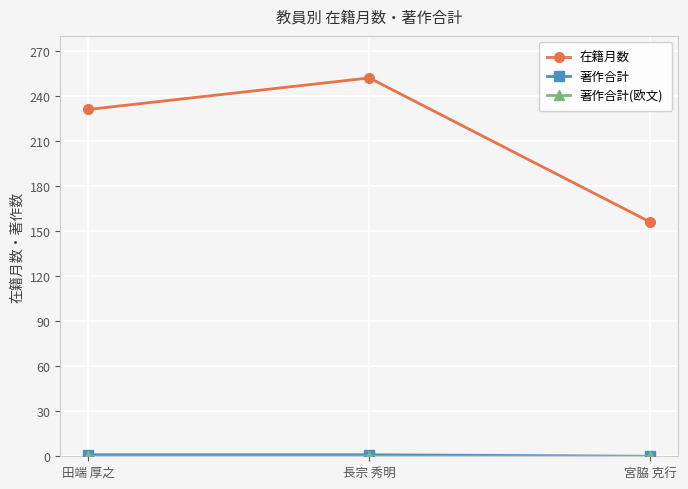

At how many categories does at least one series exceed 112?

3